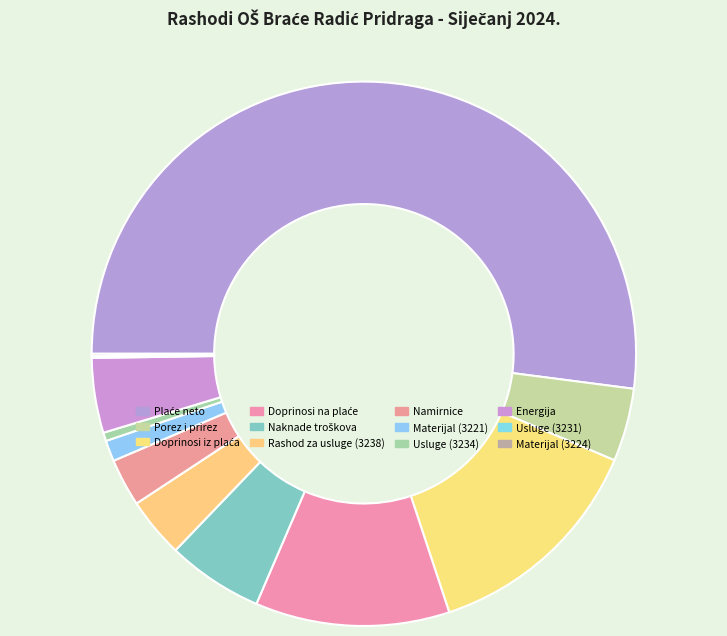

Which category accounts for the majority?

2311 | OBVEZE ZA PLAĆE - NETO